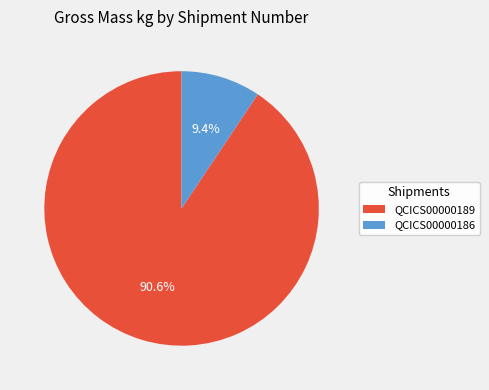

Is QCICS00000186 the majority of the pie?

No